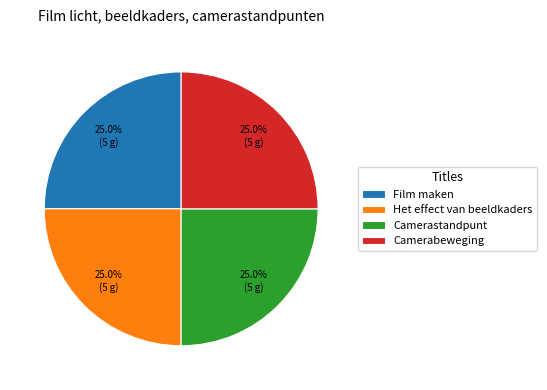

What portion of the pie excludes Camerastandpunt?

75.0%